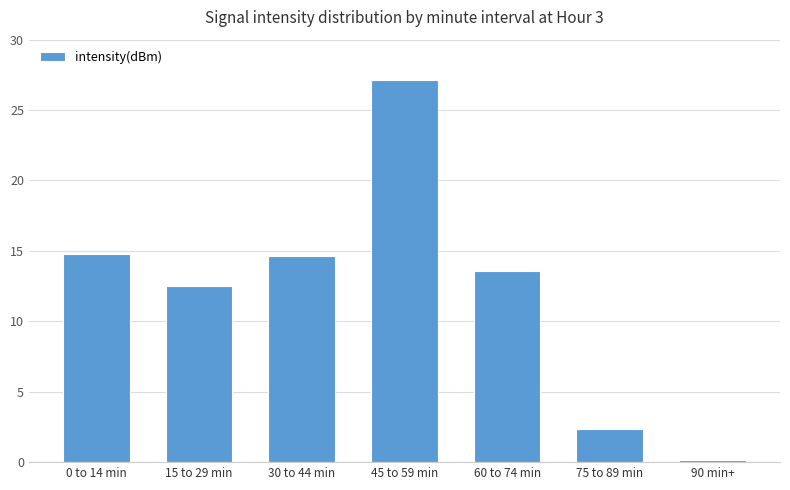

Reading left to right, extract all data points from this chart.

14.8	12.5	14.6	27.1	13.6	2.4	0.1